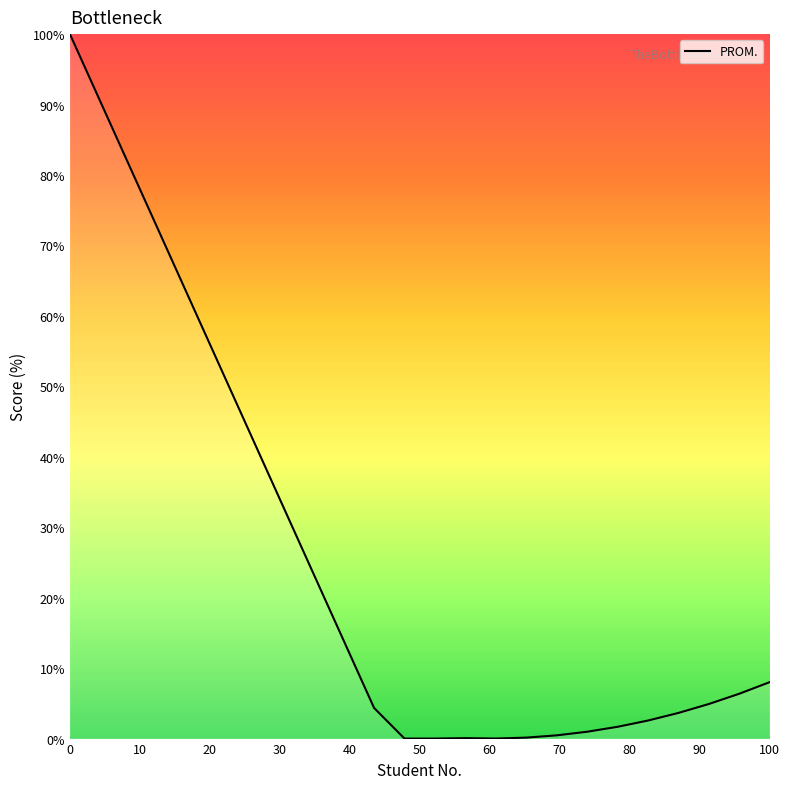

What is the difference between the maximum and minimum values?

100.0